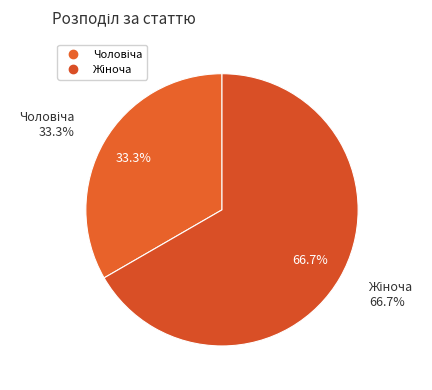

What is the change in value from Чоловіча to Жіноча?

+1